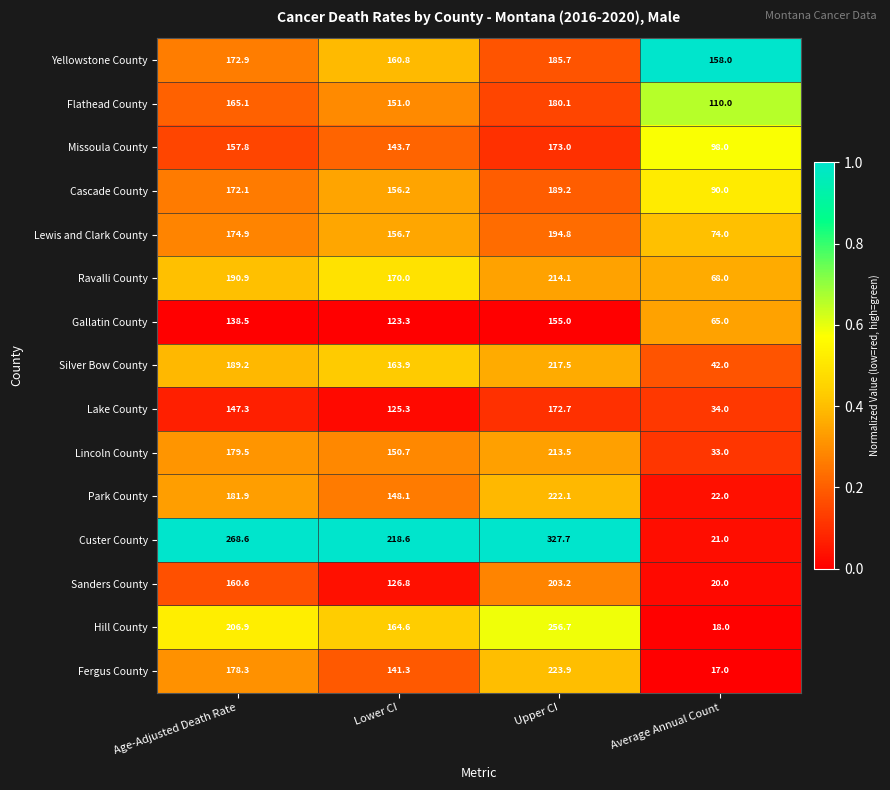

What is the total value across all series at Average Annual Count?

870.0